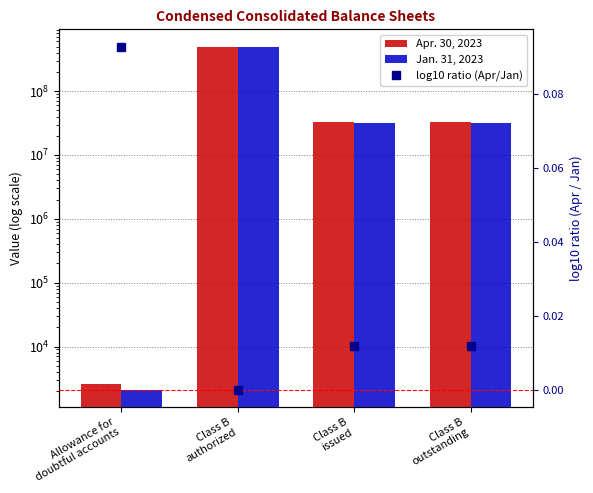

Between Allowance for
doubtful accounts and Class B
outstanding, which series saw the biggest shift?

Apr. 30, 2023